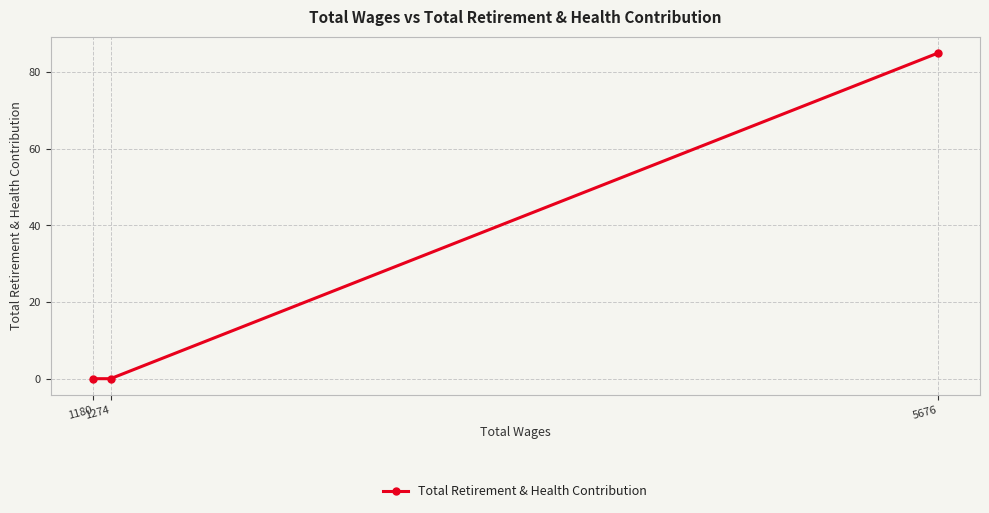

Rank the categories by value from lowest to highest.

1274, 1180, 5676